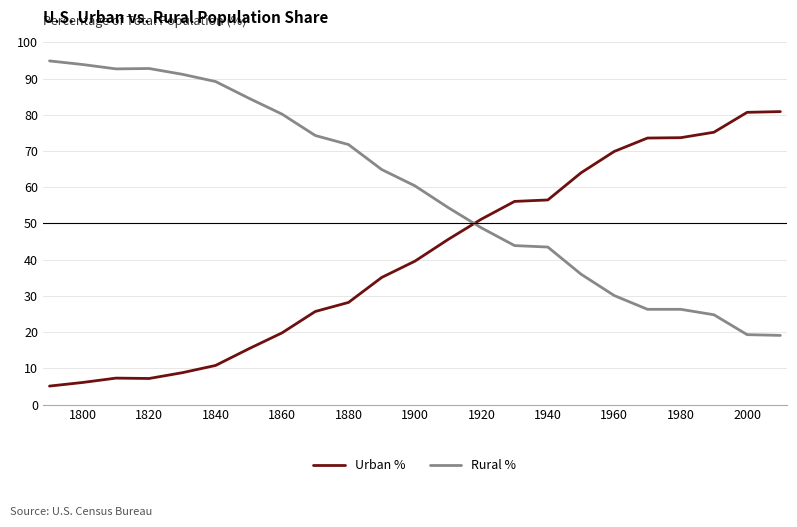

List the series in order of their overall mean, lowest first.

Urban %, Rural %